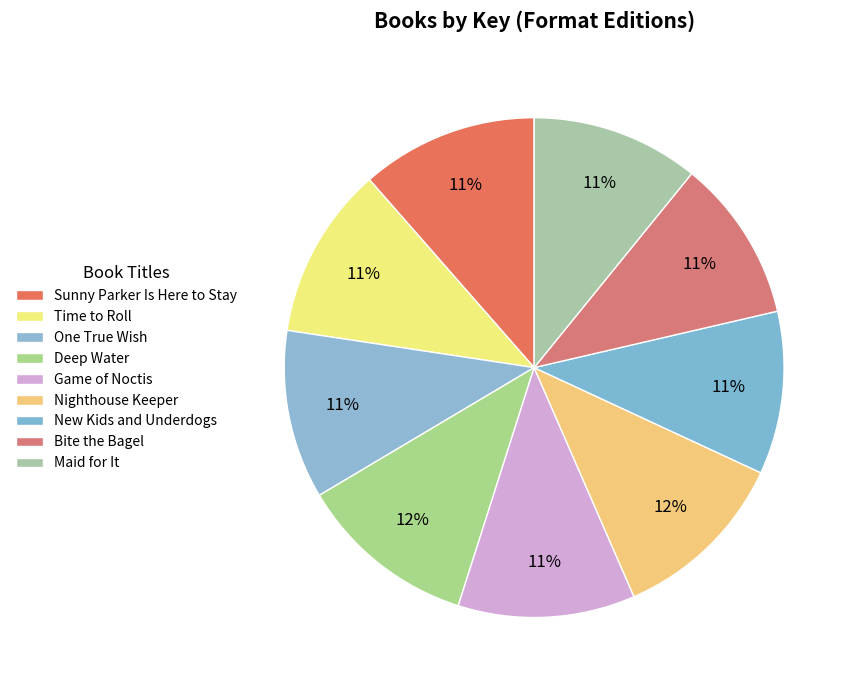

True or false: Maid for It accounts for 25% of the total.

False